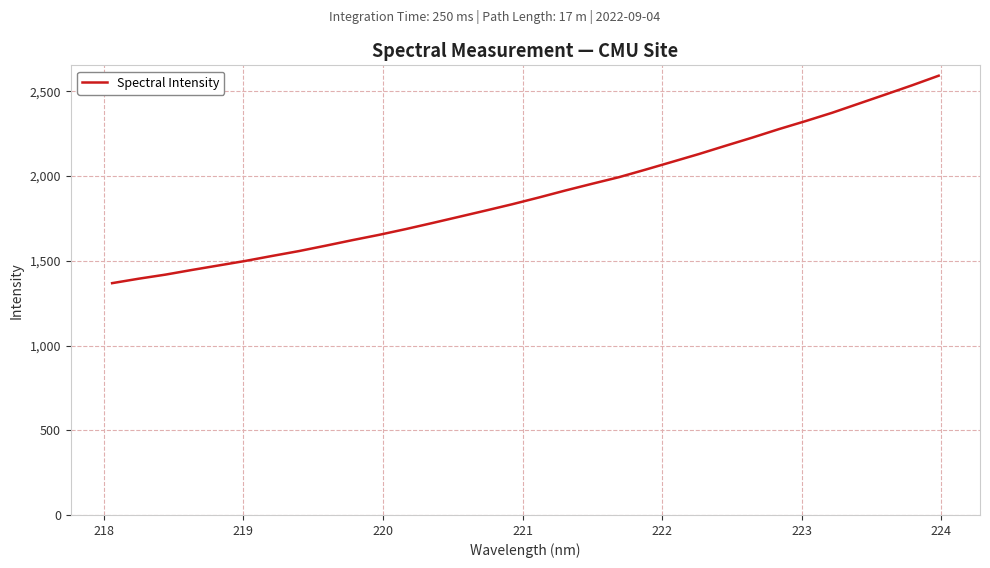

What is the smallest value displayed?

1368.0